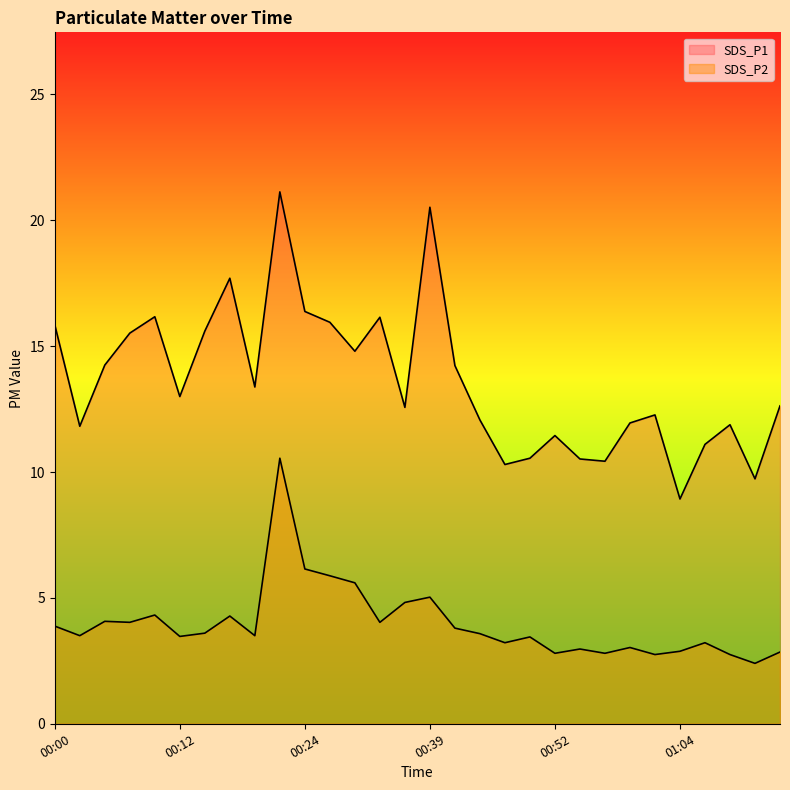

Reading left to right, extract all data points from this chart.

SDS_P1: 00:00=15.8	00:02=11.8	00:05=14.2	00:07=15.5	00:10=16.2	00:12=13.0	00:15=15.6	00:17=17.7	00:20=13.4	00:22=21.1	00:24=16.4	00:27=15.9	00:29=14.8	00:32=16.1	00:37=12.6	00:39=20.5	00:42=14.2	00:44=12.1	00:47=10.3	00:49=10.6	00:52=11.4	00:54=10.5	00:57=10.4	00:59=11.9	01:01=12.3	01:04=8.9	01:07=11.1	01:25=11.9	01:59=9.7	02:02=12.6
SDS_P2: 00:00=3.9	00:02=3.5	00:05=4.1	00:07=4.0	00:10=4.3	00:12=3.5	00:15=3.6	00:17=4.3	00:20=3.5	00:22=10.6	00:24=6.2	00:27=5.9	00:29=5.6	00:32=4.0	00:37=4.8	00:39=5.0	00:42=3.8	00:44=3.6	00:47=3.2	00:49=3.5	00:52=2.8	00:54=3.0	00:57=2.8	00:59=3.0	01:01=2.8	01:04=2.9	01:07=3.2	01:25=2.8	01:59=2.4	02:02=2.9